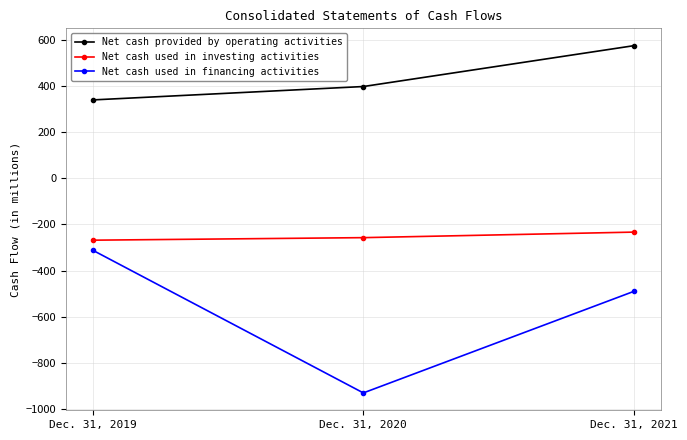

What is the total value across all series at Dec. 31, 2021?

-148